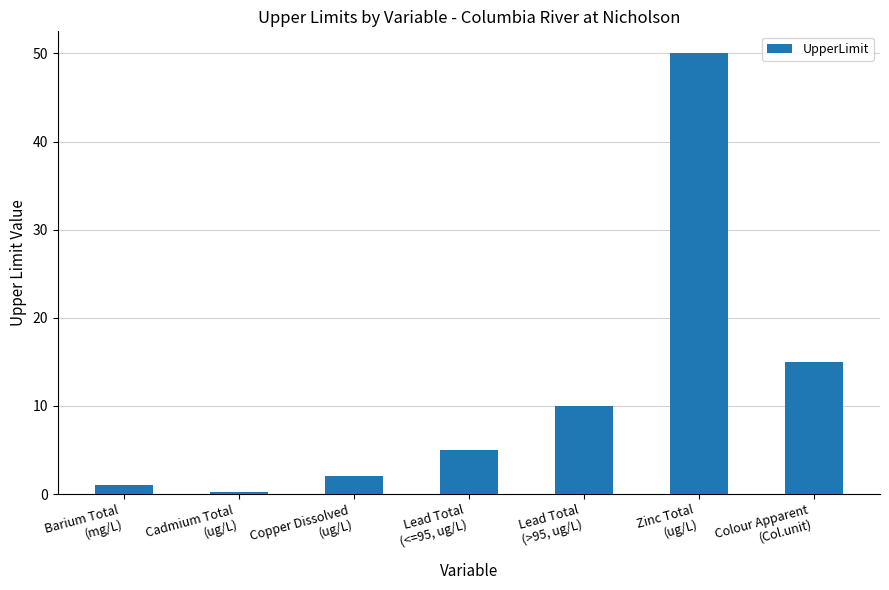

Are the bars horizontal?

No